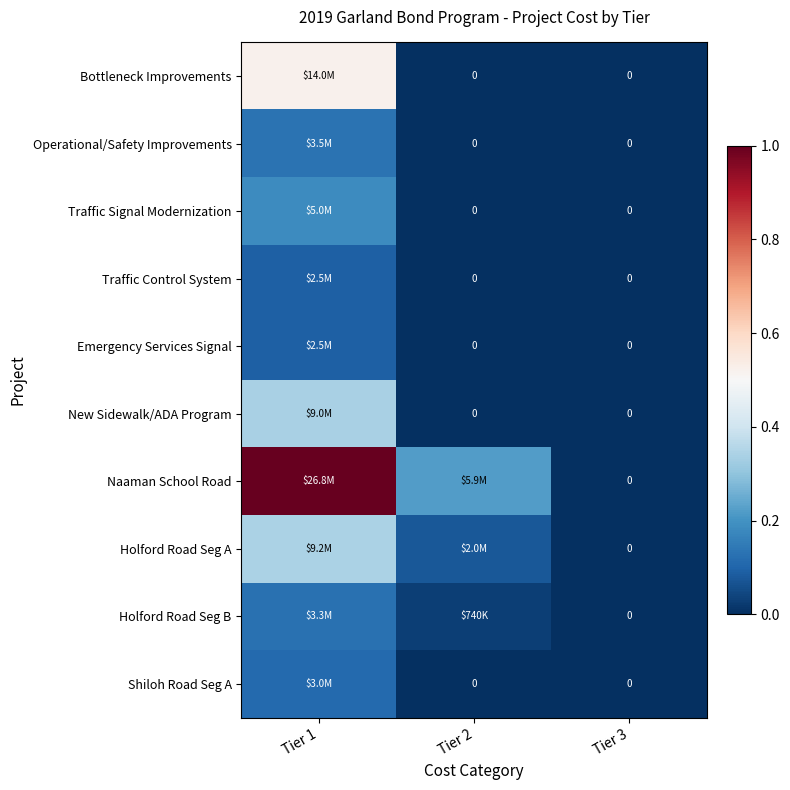

How many data points in Emergency Services Signal are above 0?

1